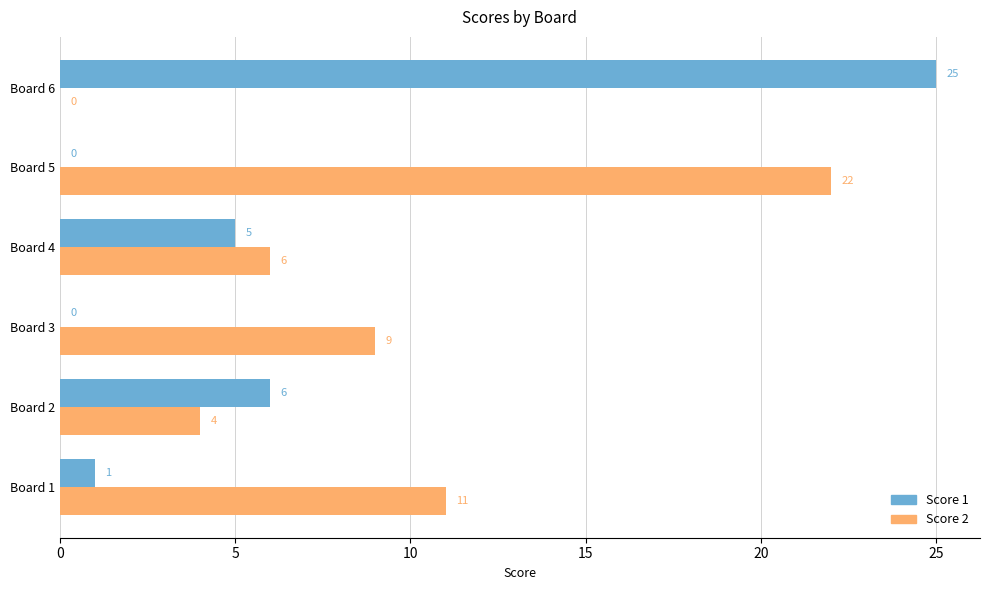

What is the total value across all series at Board 4?

11